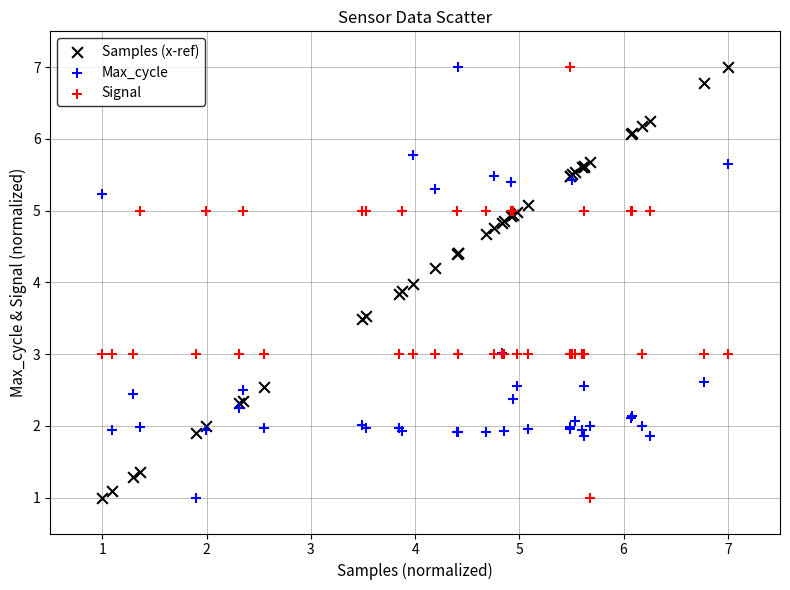

What is the X range (max minus min) for the scatter plot?

6.0